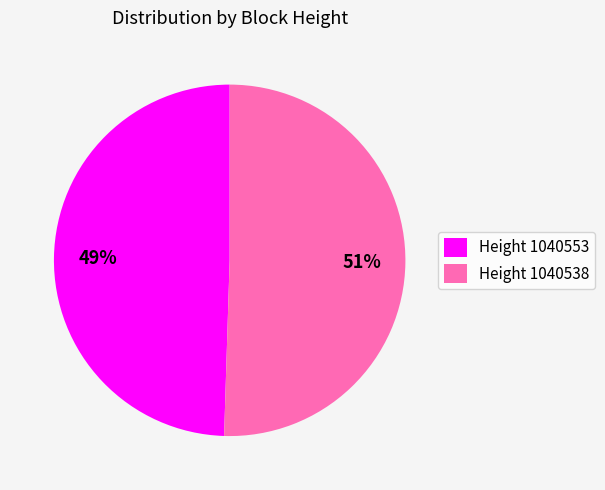

Combined, do Height 1040553 and Height 1040538 account for over 50%?

Yes